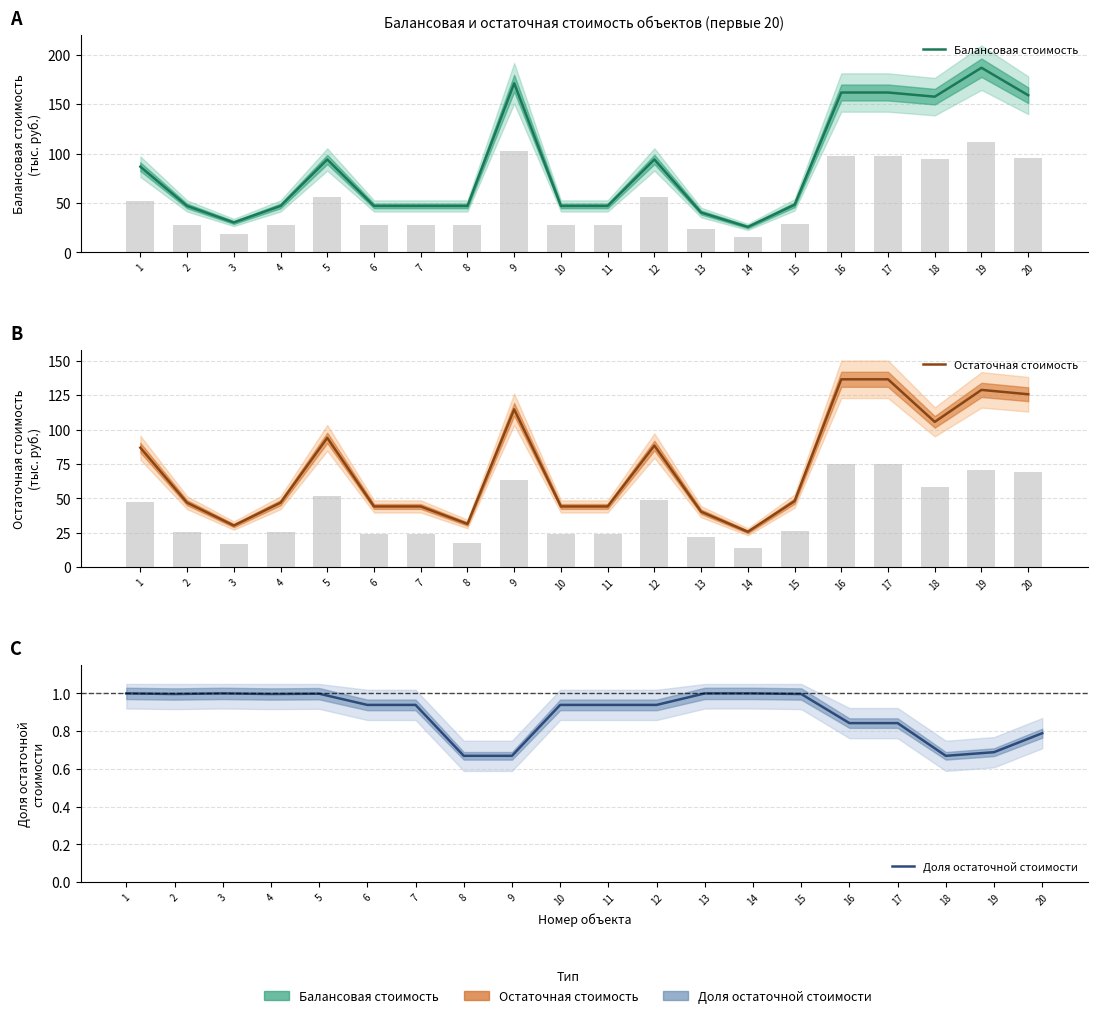

Does the chart contain any negative values?

No